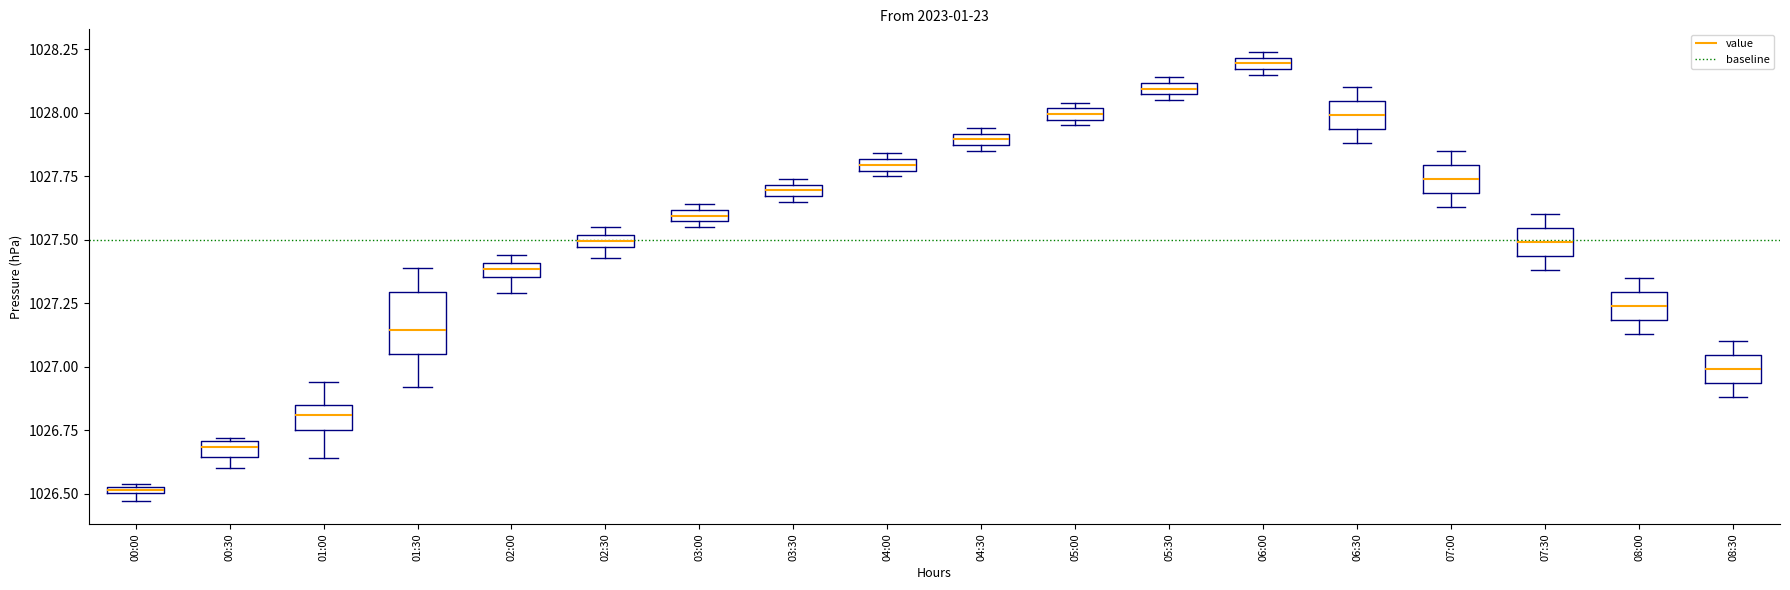

Which box's median line is the highest?

06:00